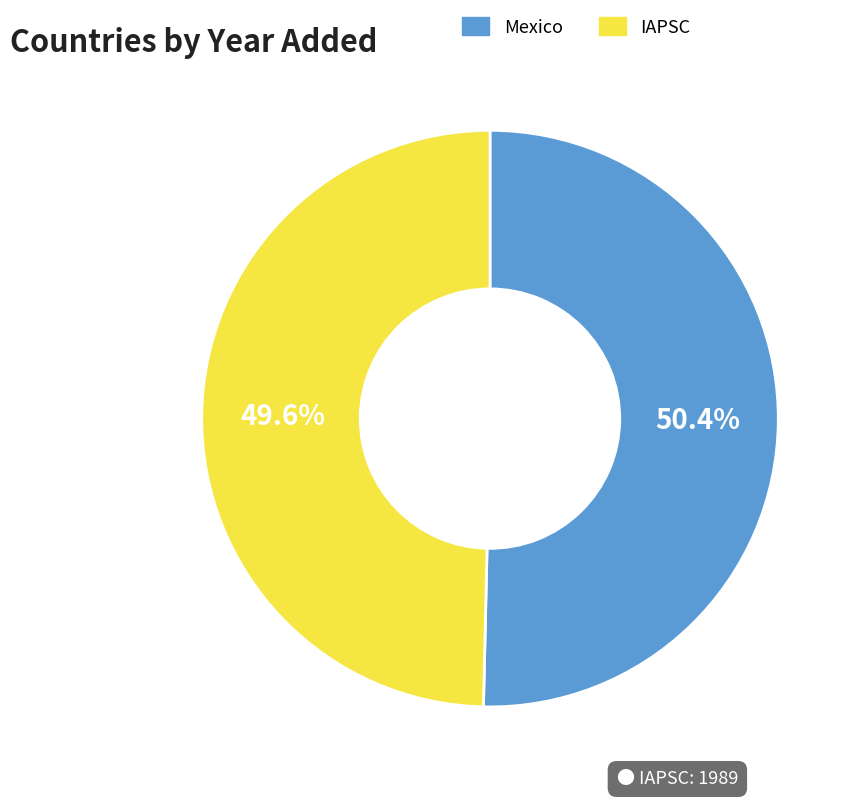

How many segments does this pie chart have?

2